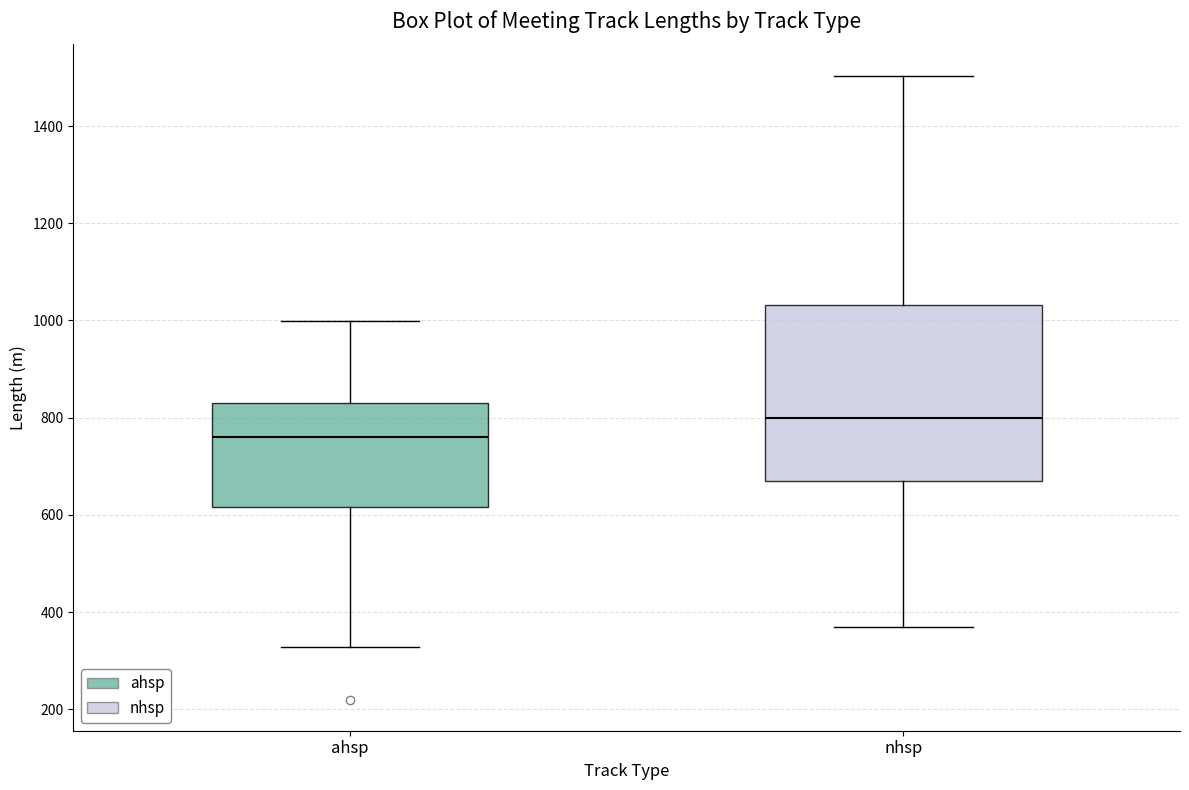

Reading left to right, read every box against the y-axis: the position of its median line, the range the box covers, and the ends of its whiskers. The values are not printed on the chart, so give them approximately, as read against the axis.

ahsp: median 760, box 620 to 820, whiskers 320 to 1000
nhsp: median 800, box 680 to 1040, whiskers 380 to 1500